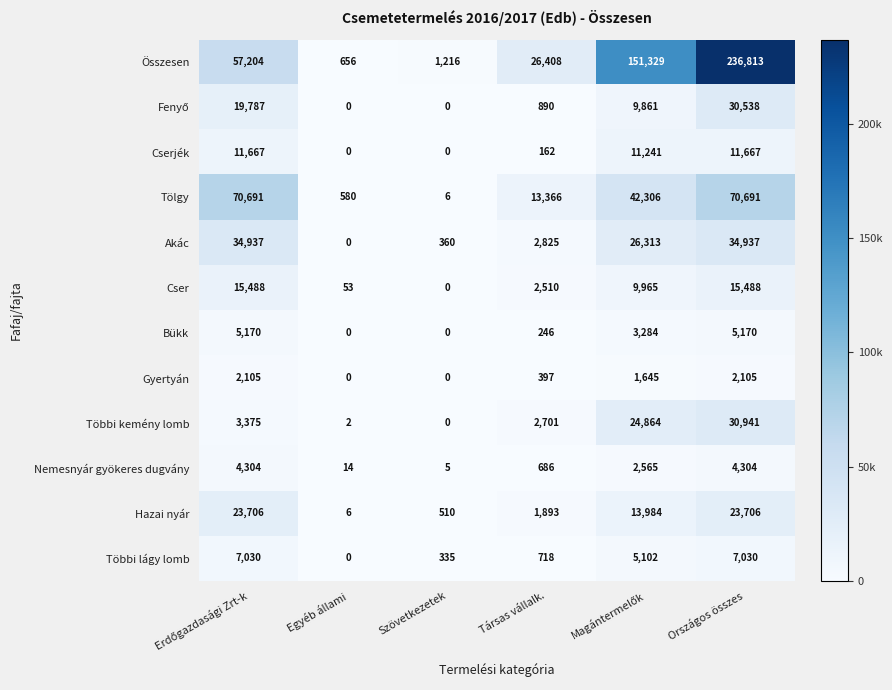

What value does the Nemesnyár gyökeres dugvány series have at Egyéb állami?

14